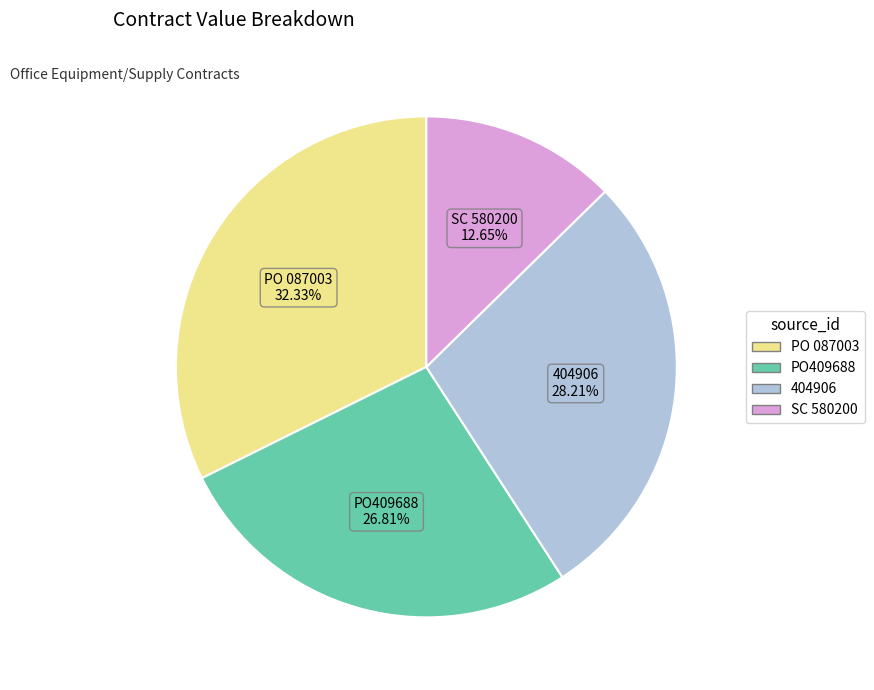

What percentage is the SC 580200 slice, to the nearest percent?

13%